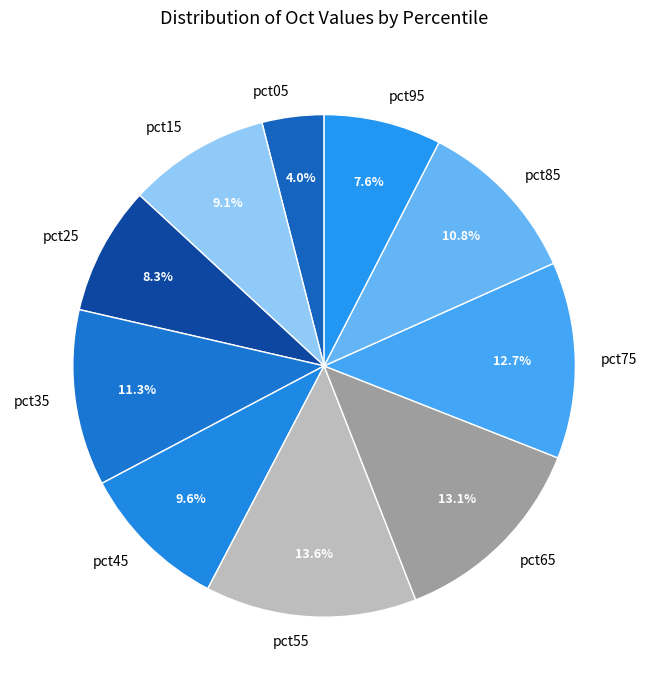

What is the largest slice in the pie chart?

pct55